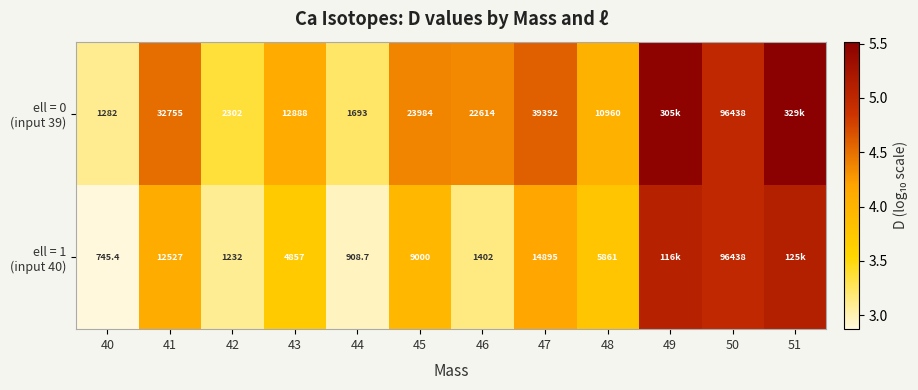

Between 40 and 50, which series saw the biggest shift?

ell = 1 (input 40)